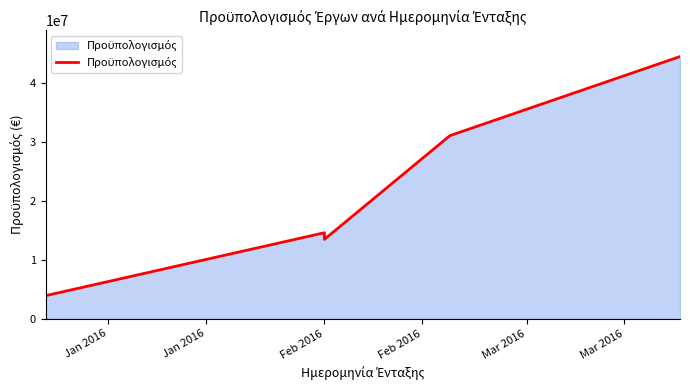

What is the smallest value displayed?

3910436.4